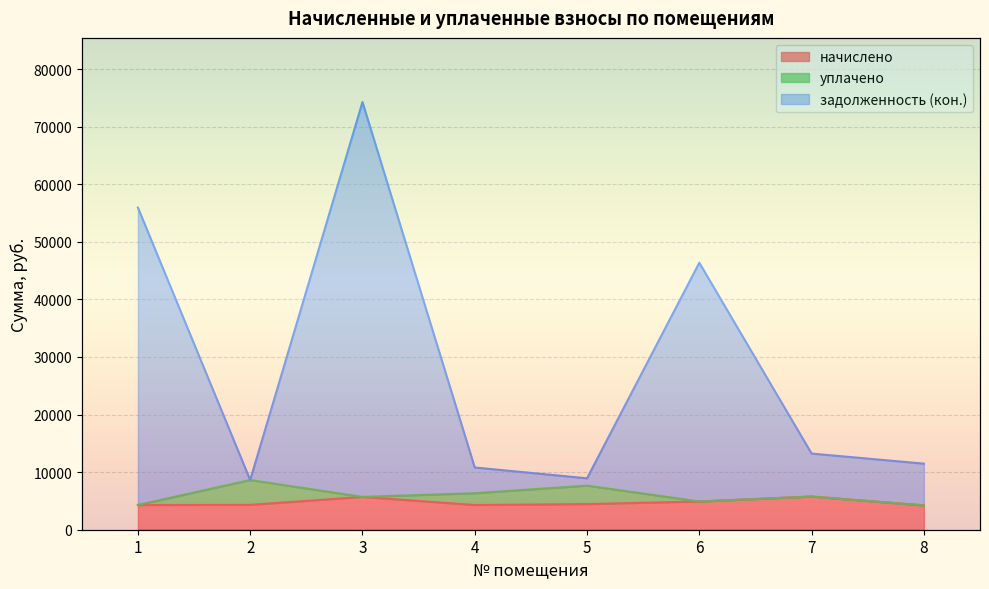

Which series has the largest total across all categories?

задолженность (кон.)